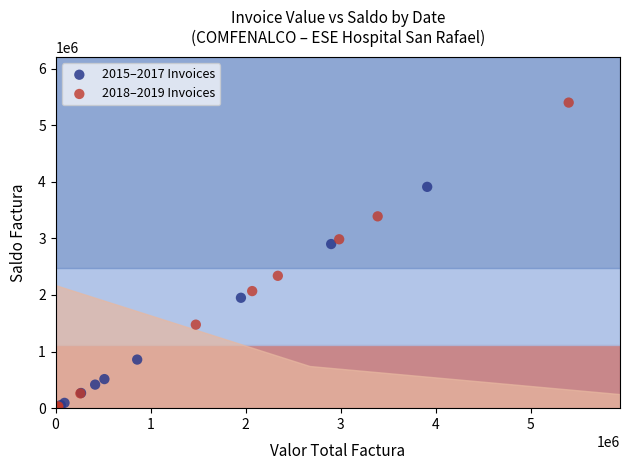

Which series contains the highest Y value?

2018–2019 Invoices